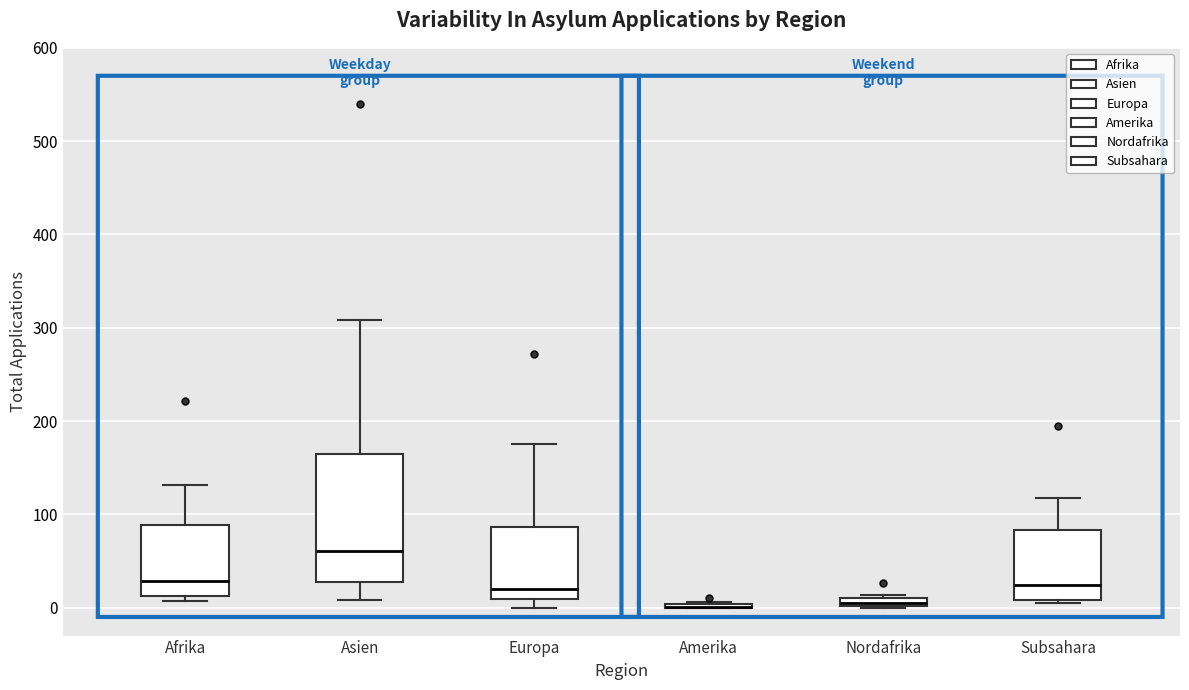

Where does the median line of the box for Afrika sit on the y-axis? The values are not printed on the chart, so give them approximately, as read against the axis.

30